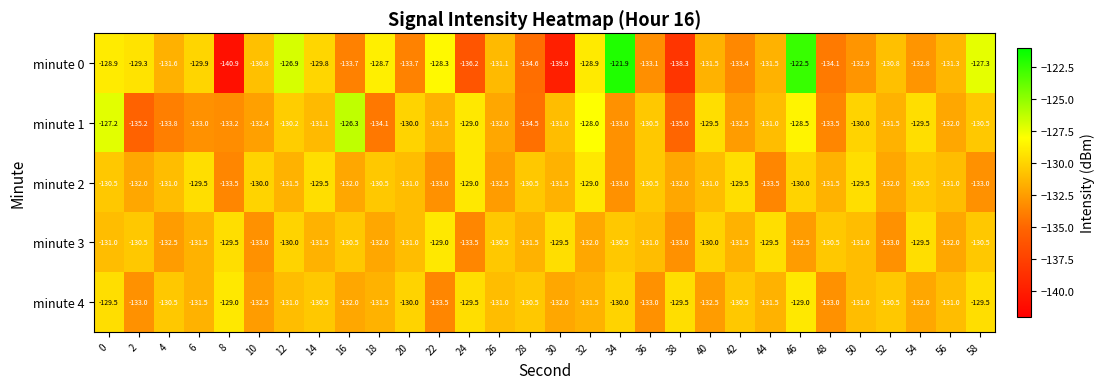

What is the average value of the minute 1 series?

-131.3